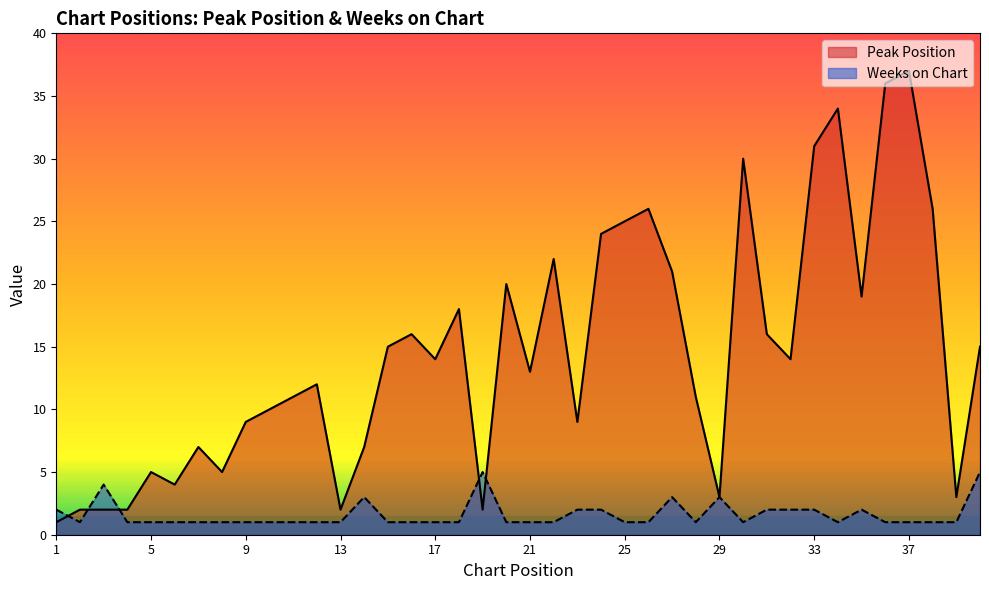

Rank the series by their average value, from lowest to highest.

Weeks on Chart, Peak Position